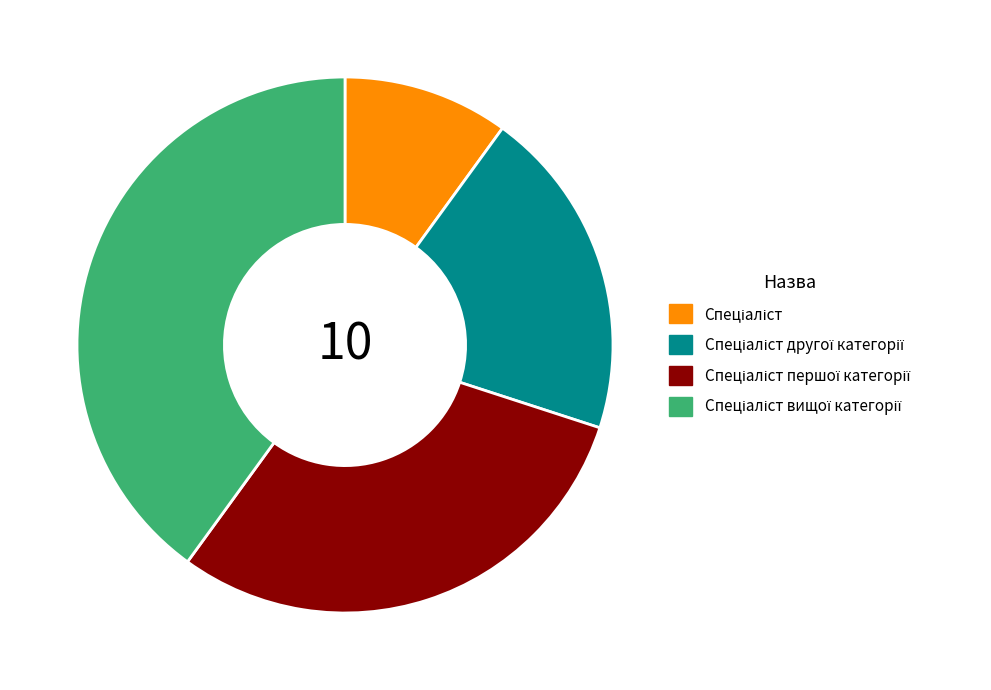

Is there a majority slice in this chart?

No